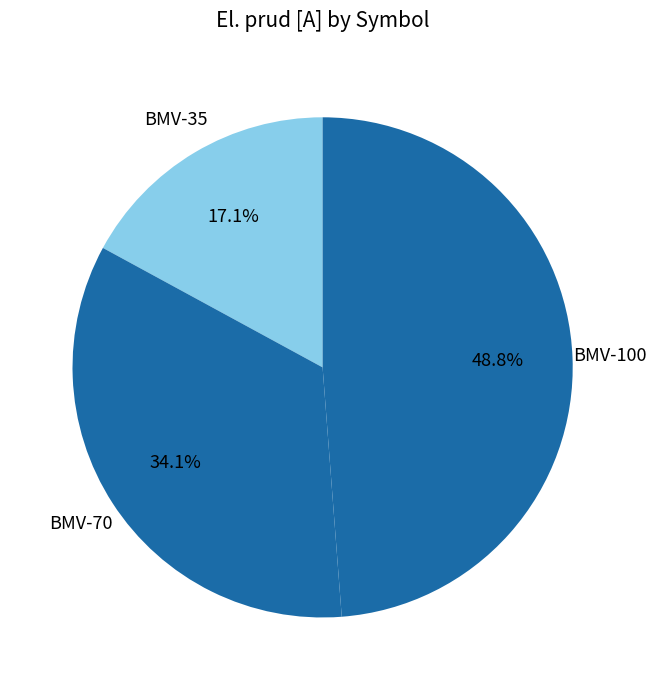

Does any single category account for the majority?

No